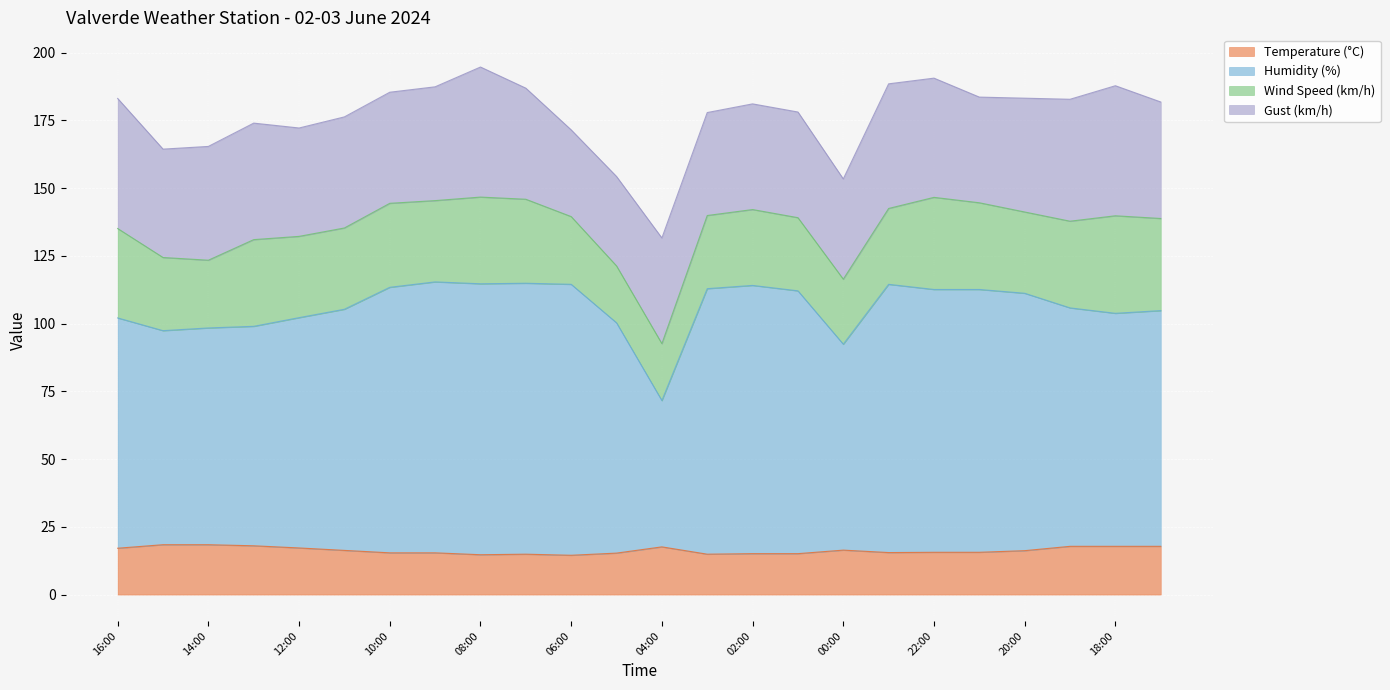

True or false: Humidity (%) and Temperature (°C) intersect in this chart.

False